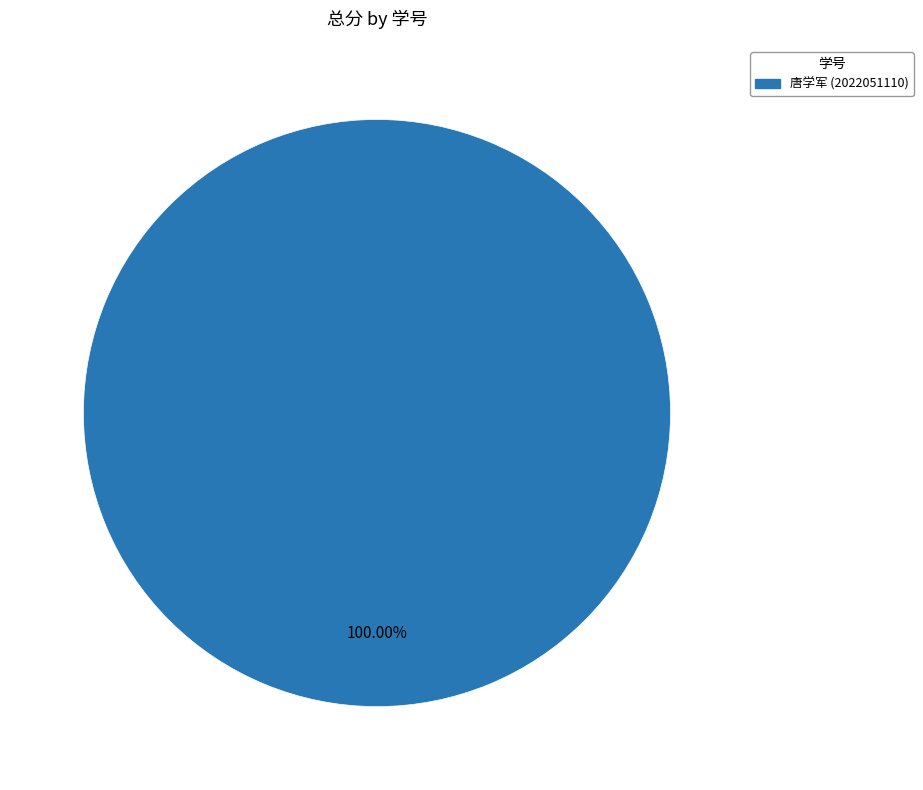

Is there a majority slice in this chart?

Yes